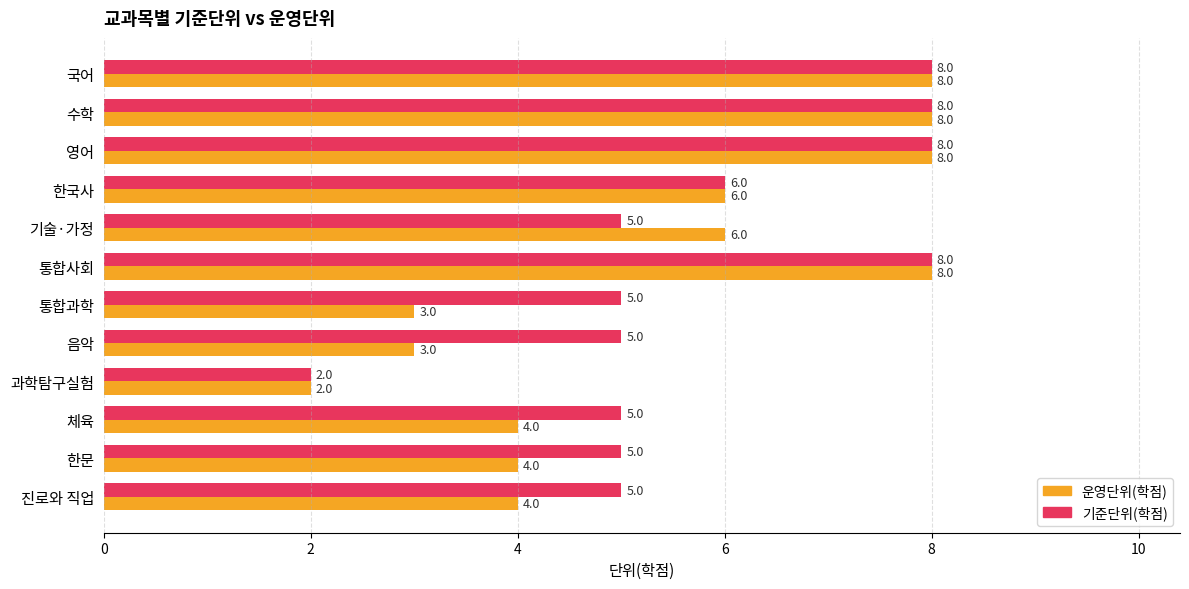

What is the difference between the second highest and second lowest values in the 운영단위(학점) series?

5